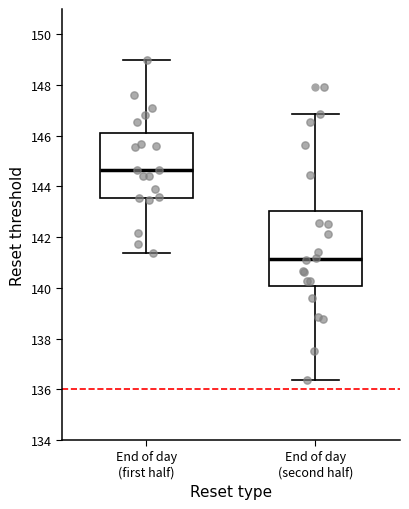

Which box's median line is the highest?

End of day (first half)